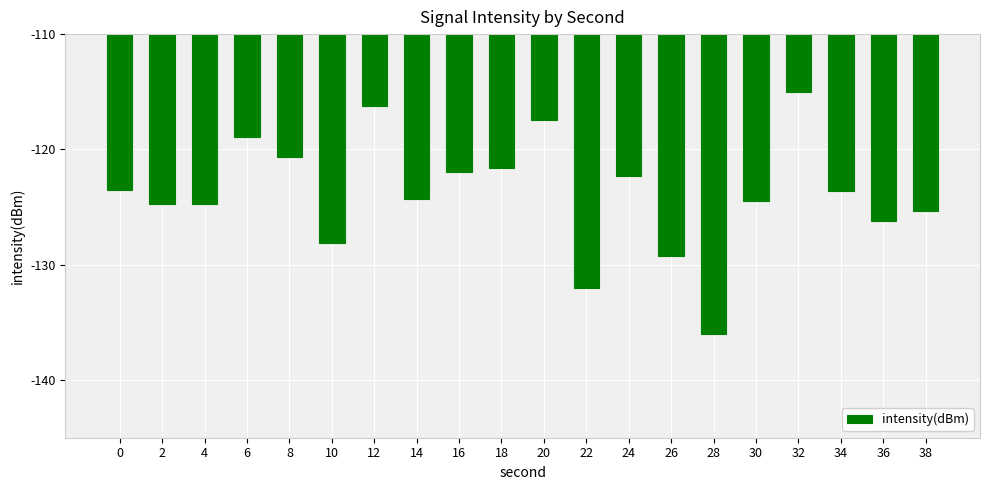

What is the sum of the values at 24 and 36?

-248.5